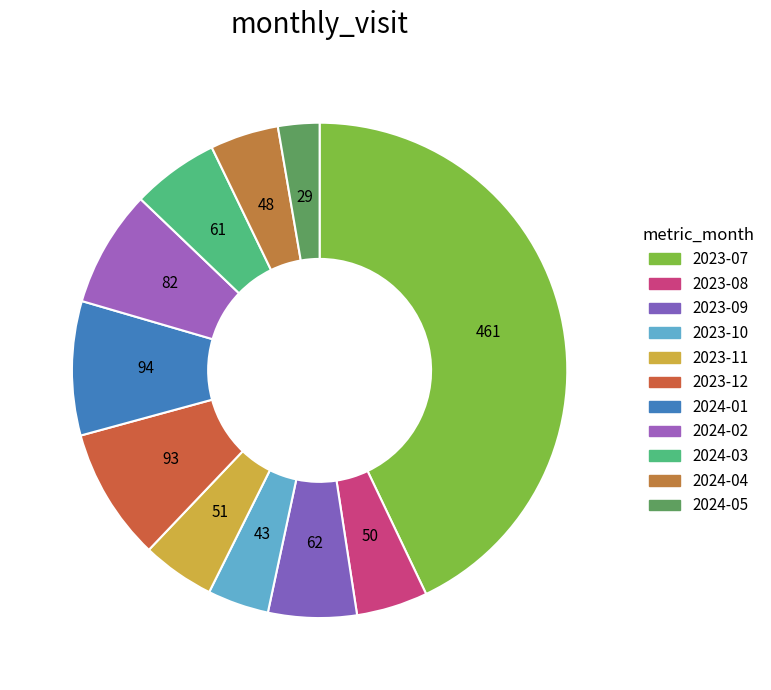

Count the number of slices in the pie.

11